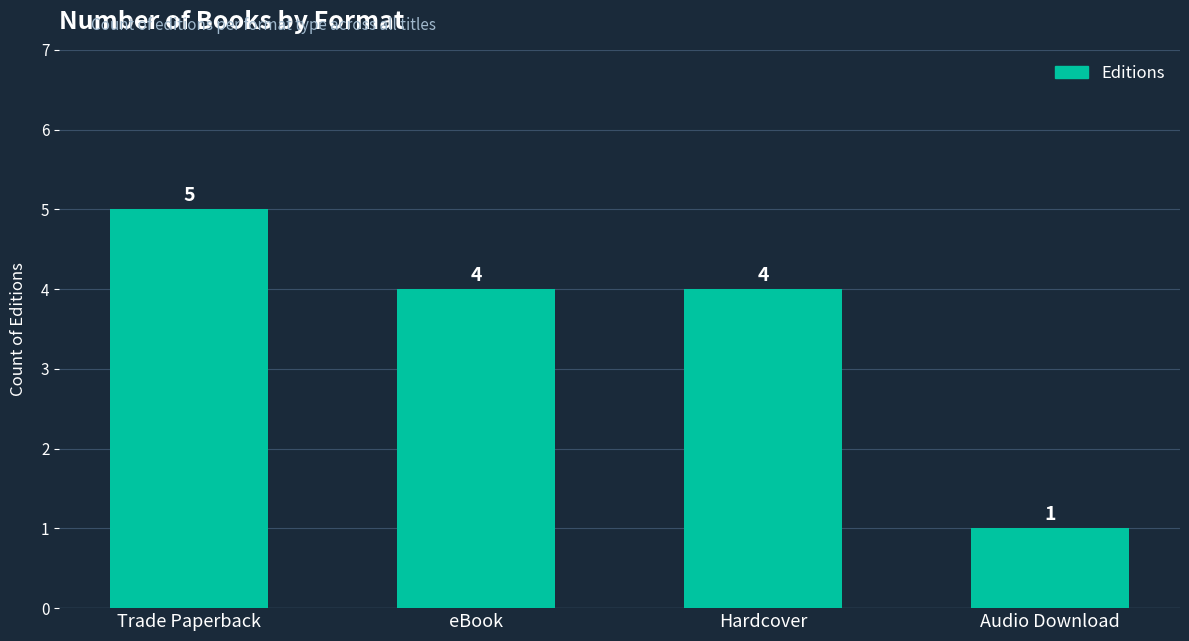

What position from the left is eBook?

2